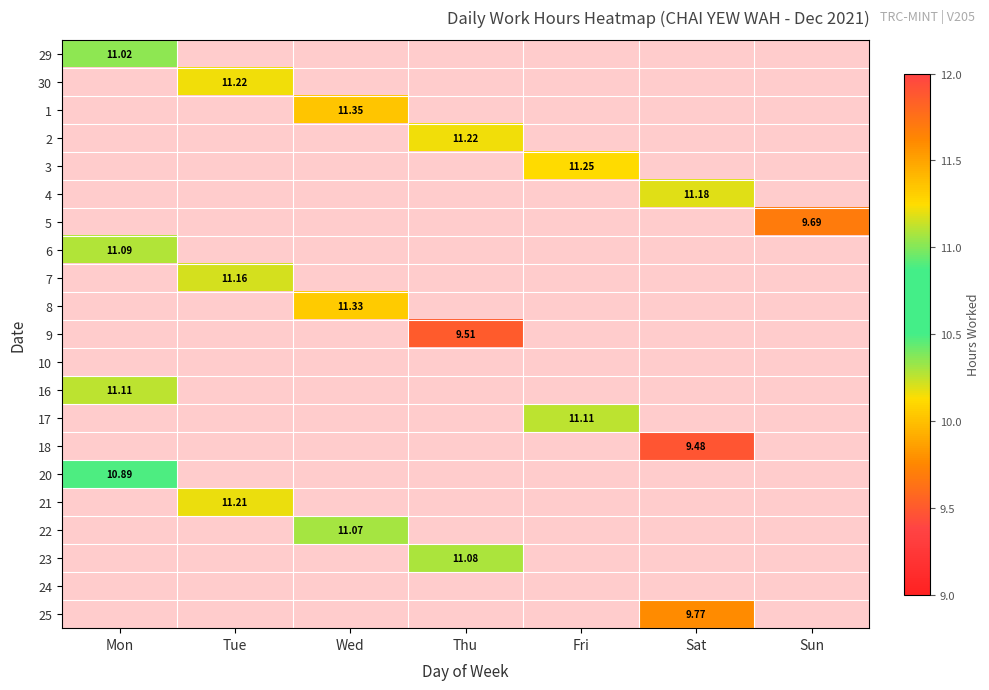

At how many categories does at least one series exceed 10?

6